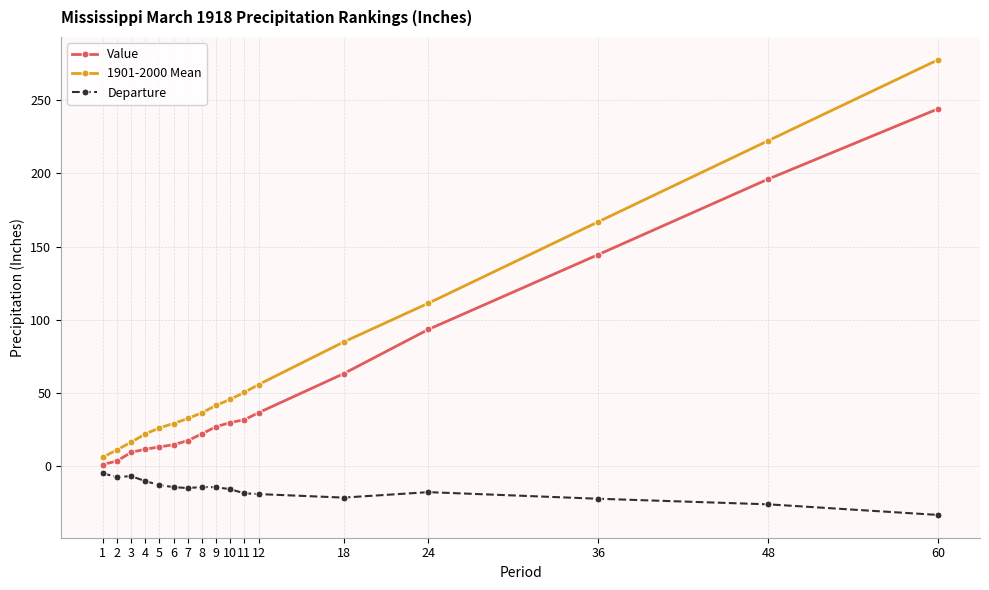

List the series in order of their overall mean, lowest first.

Departure, Value, 1901-2000 Mean